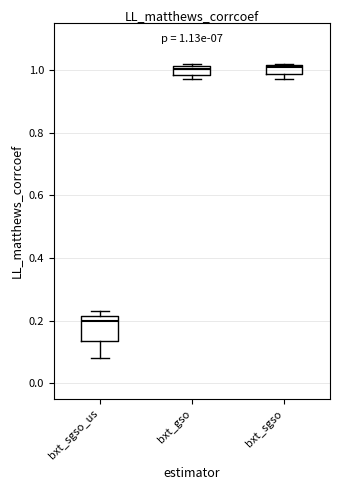

Which box has the lowest median line?

bxt_sgso_us